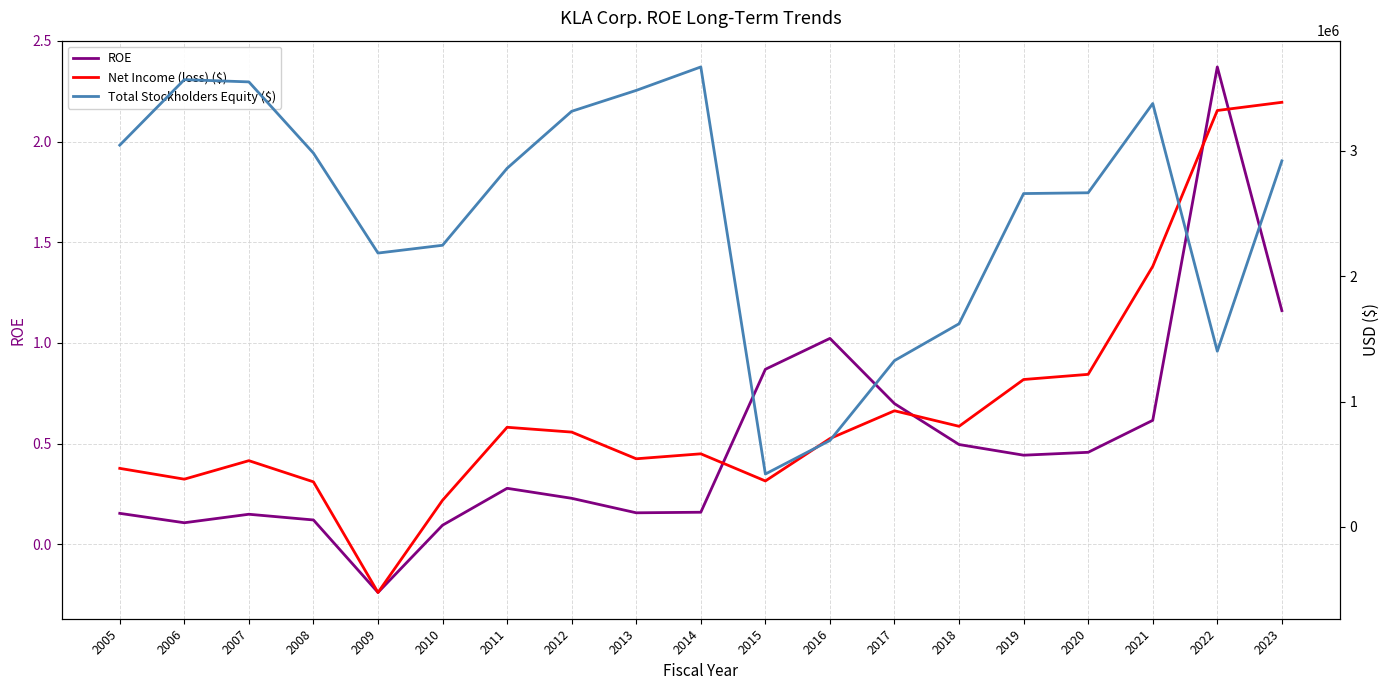

What is the difference between the Total Stockholders Equity ($) values at 2023 and 2015?

2498314.0